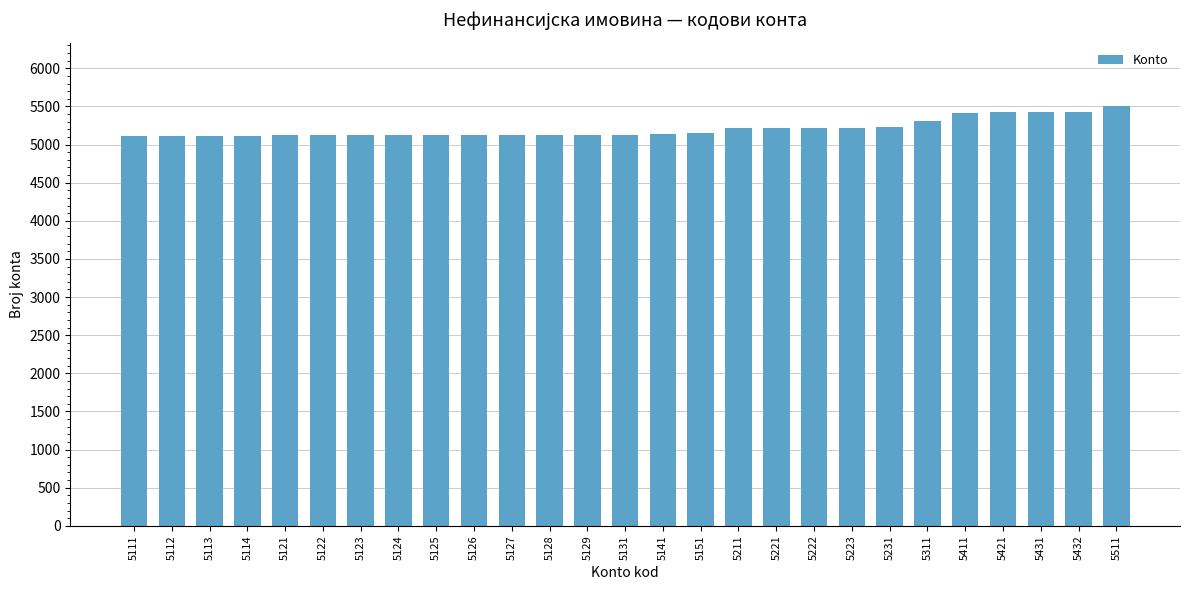

The value at 5113 is 5113. True or false?

True